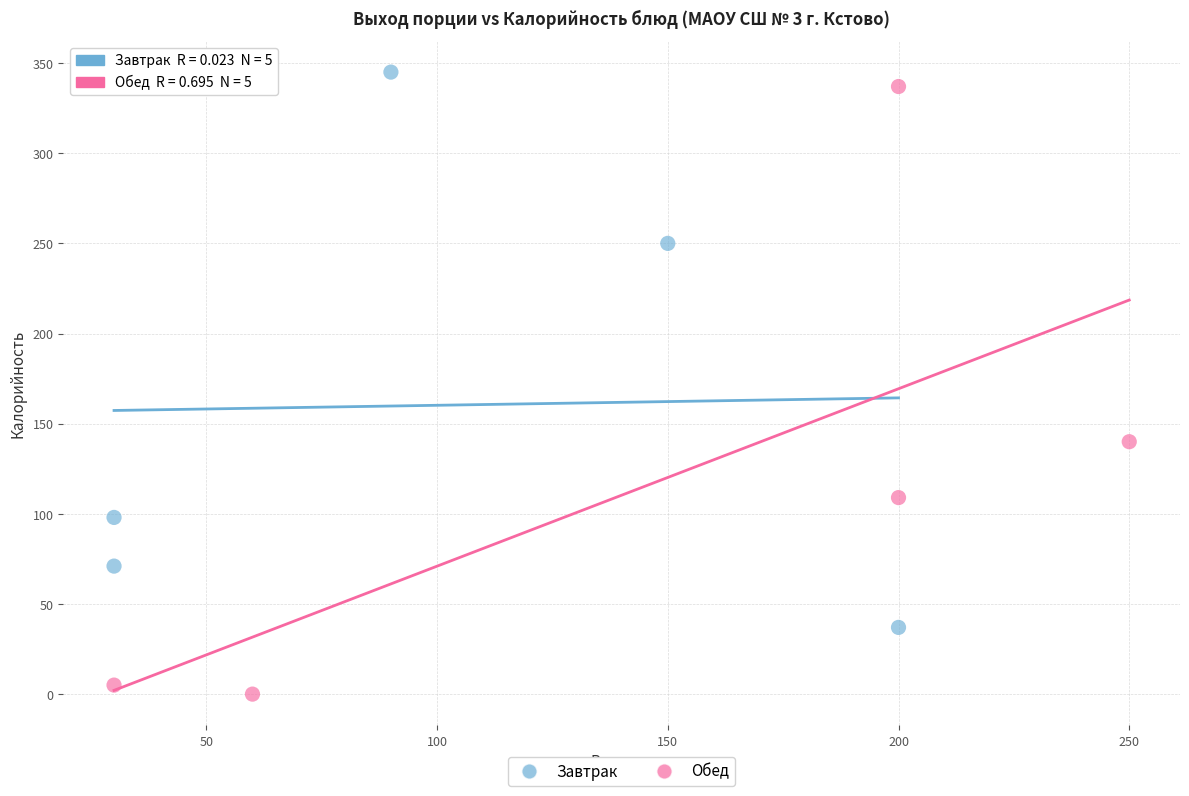

Which series contains the lowest Y value?

Обед